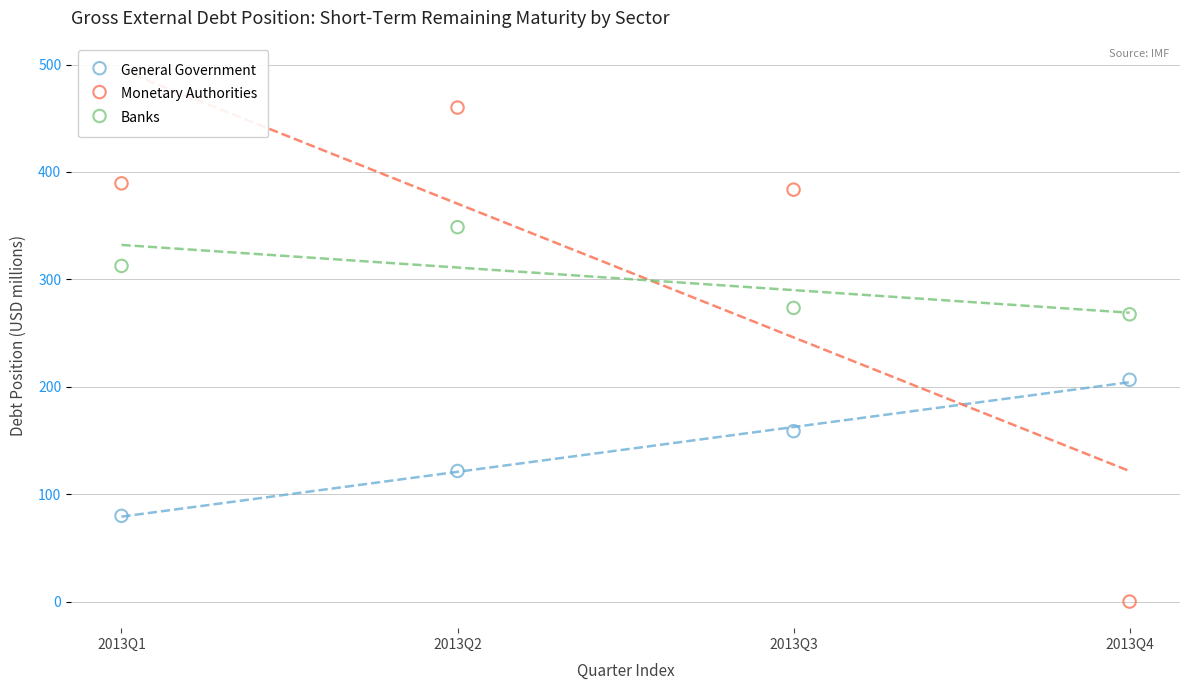

In the Monetary Authorities series, what Y value is closest to 229?

383.6